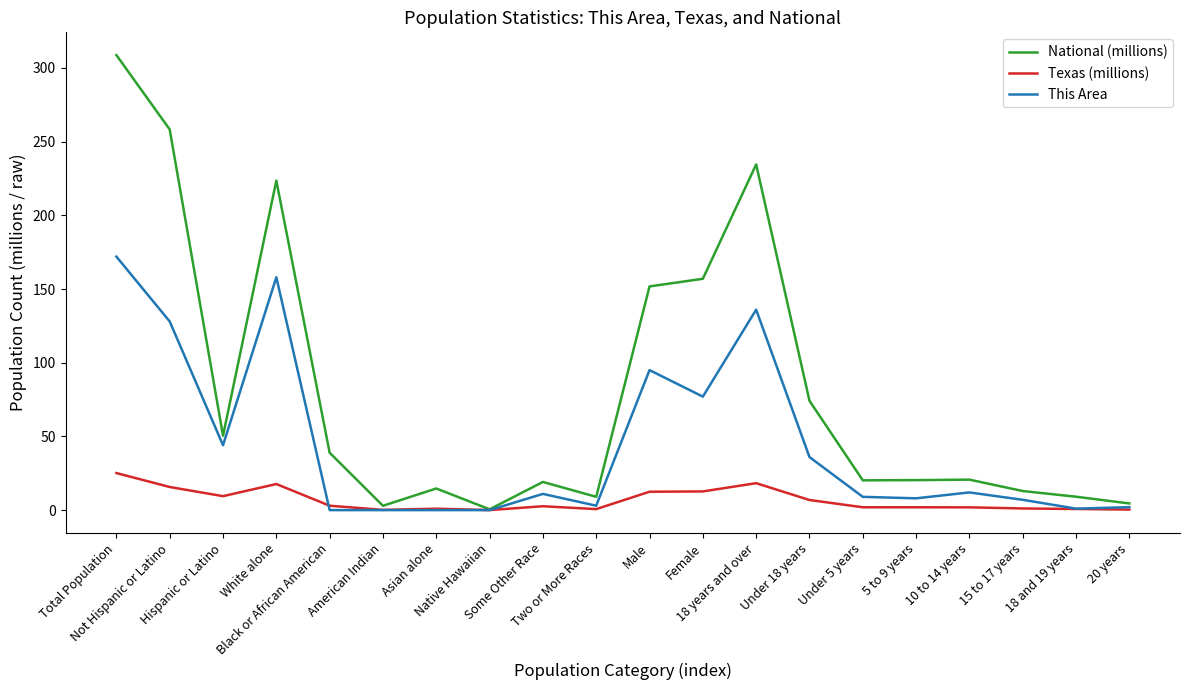

What is the total value across all series at Hispanic or Latino?

103.9